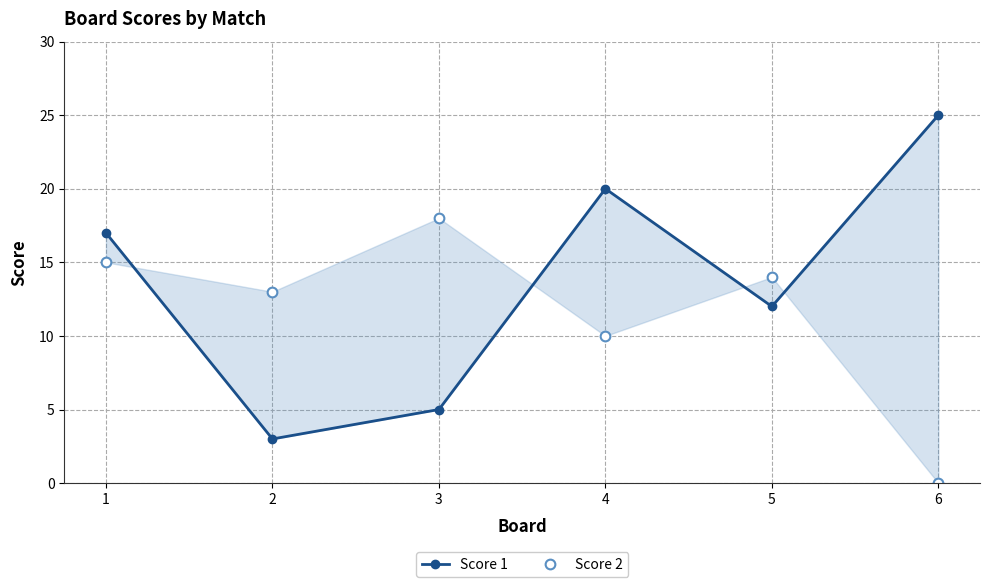

How many interior local valleys does the Score 1 series have?

2